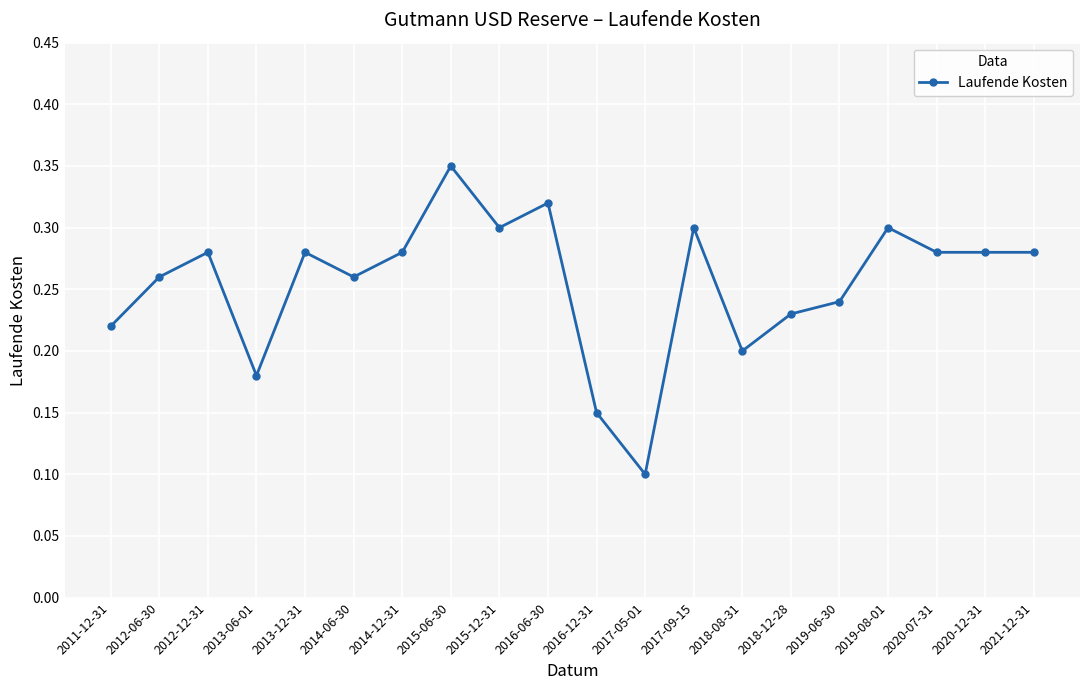

Does the chart display data point markers on the line(s)?

Yes